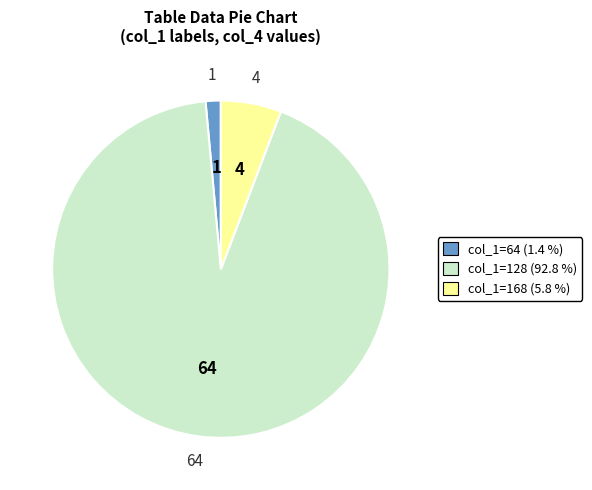

Is there a majority slice in this chart?

Yes